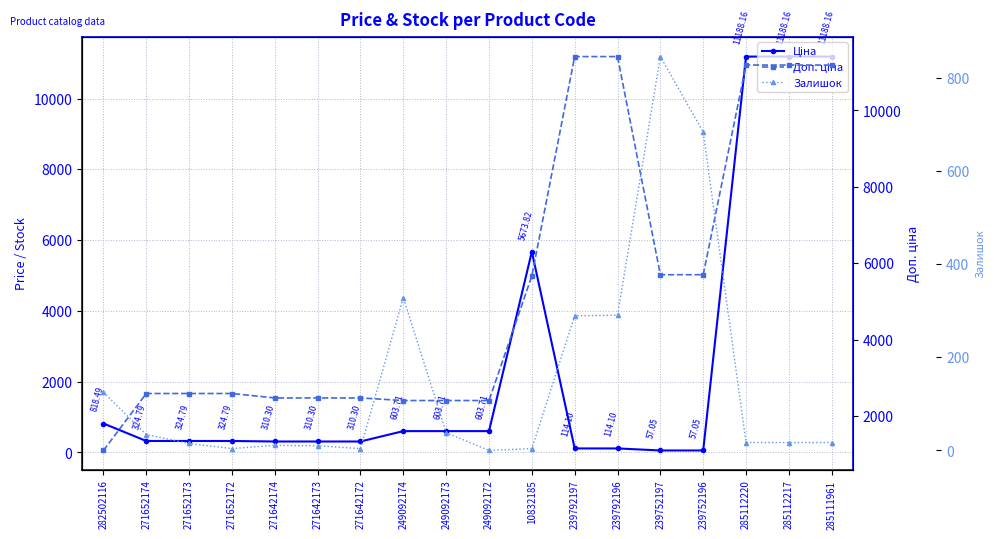

The Ціна series shows 11188.2 at 285111961. True or false?

True